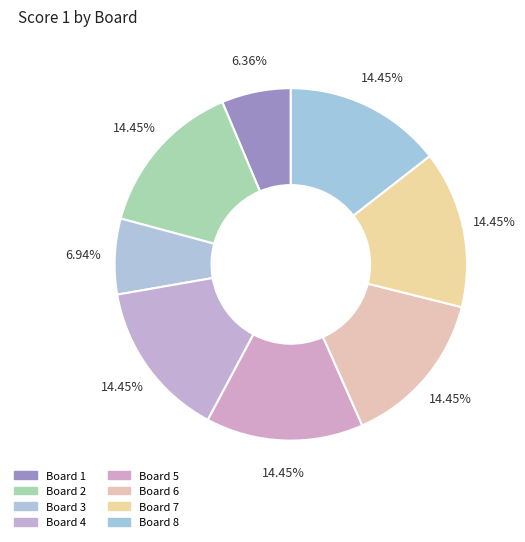

Does Board 5 represent more than half of the total?

No